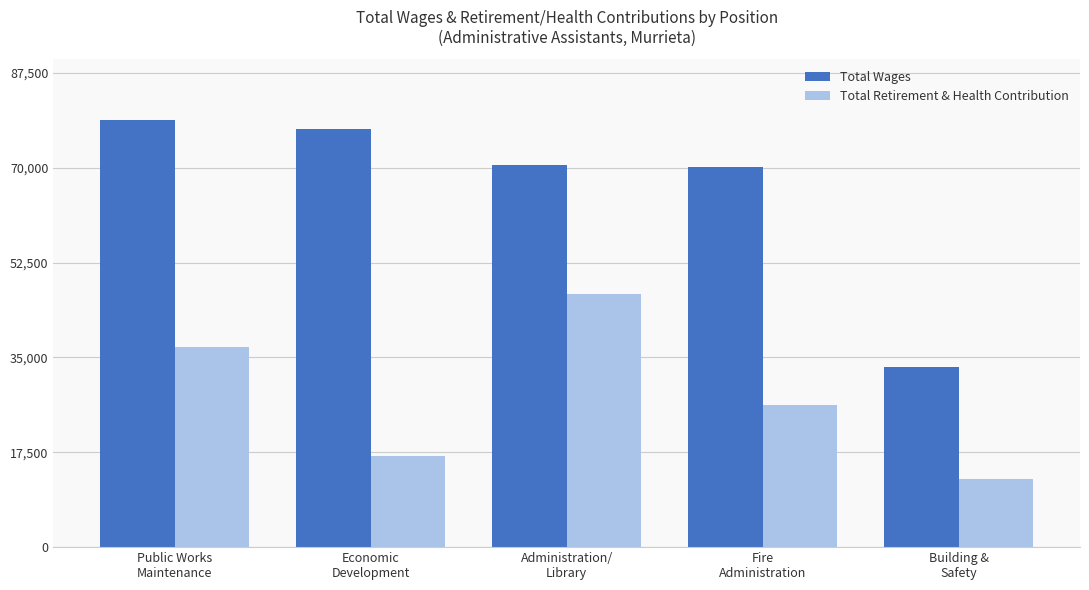

How many groups of bars are there?

5